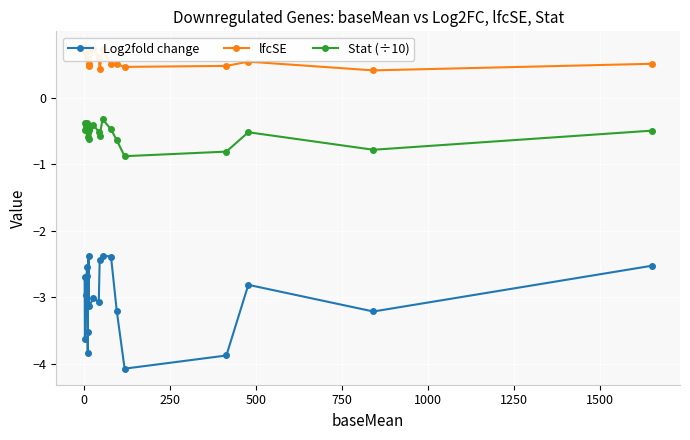

True or false: Stat (÷10) and Log2fold change cross at least once.

False